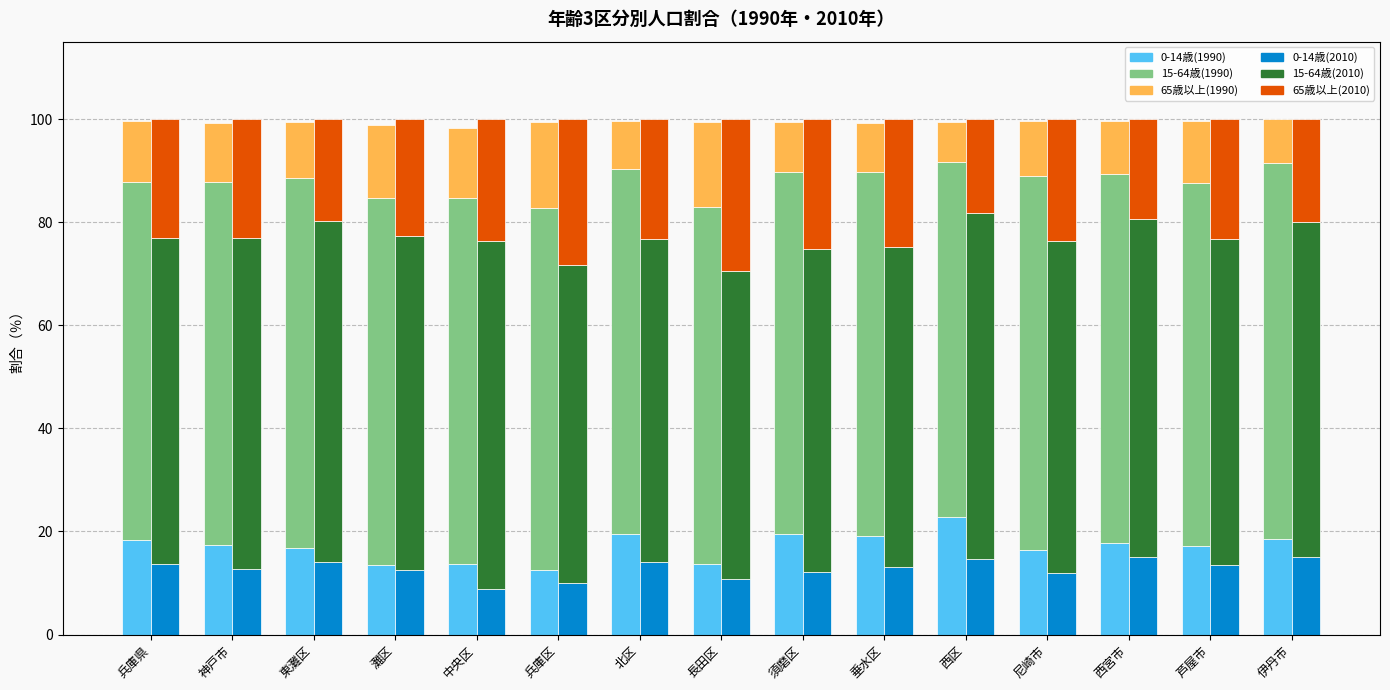

At 兵庫区, list the series in order from largest to smallest.

15-64歳割合1990, 15-64歳割合2010, 65歳以上割合2010, 65歳以上割合1990, 0-14歳割合1990, 0-14歳割合2010